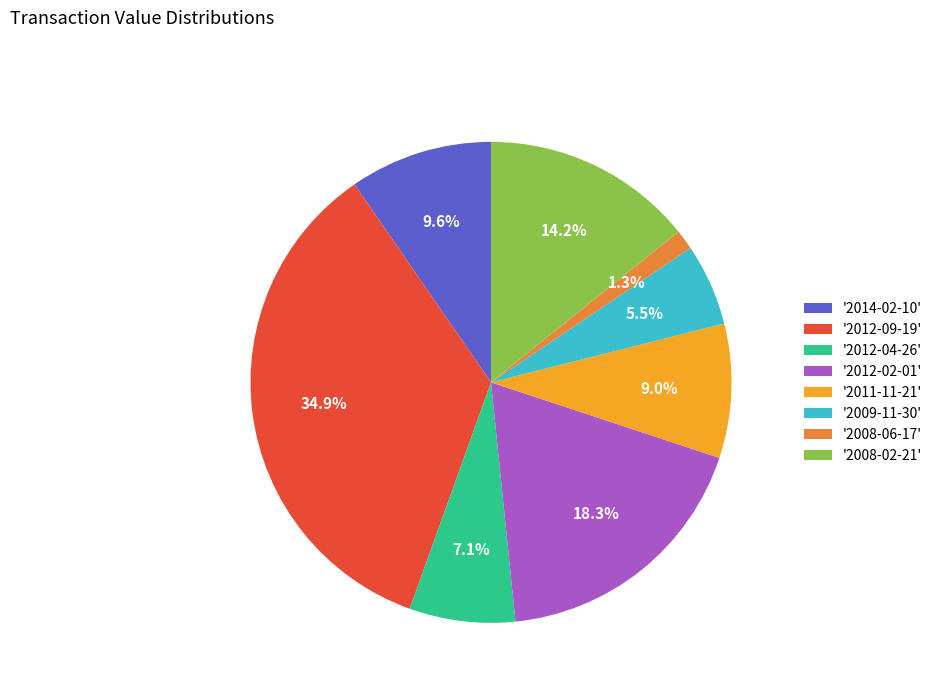

Is there a majority slice in this chart?

No